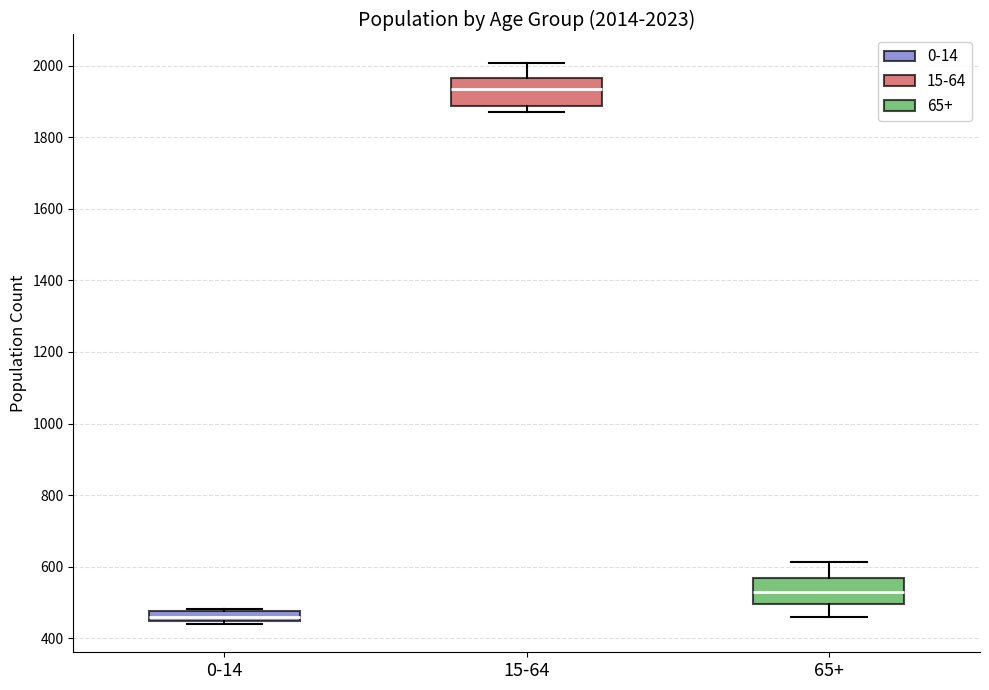

Which box has the lowest median line?

0-14